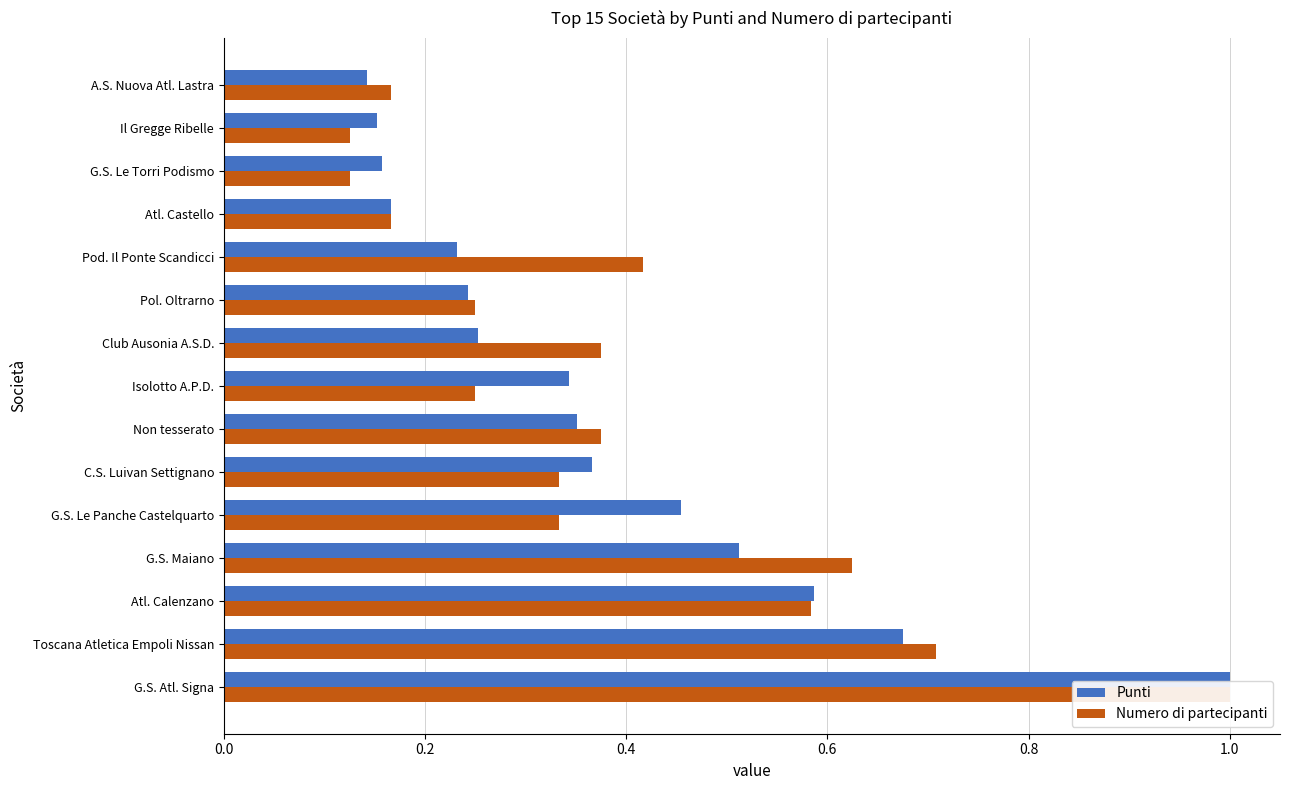

What are all the series names shown in the legend?

Punti, Numero di partecipanti